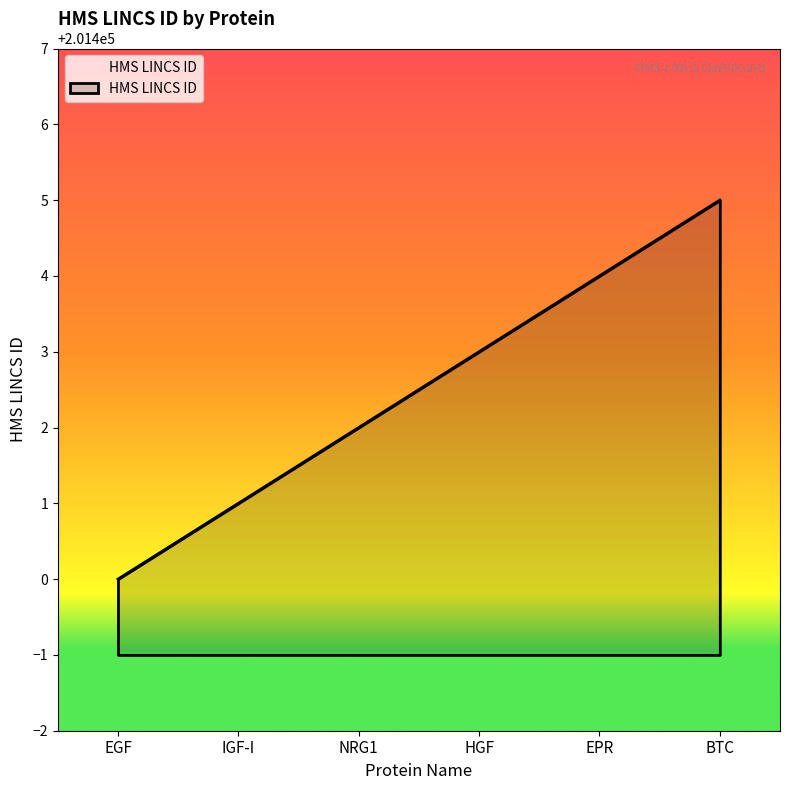

What position from the right is IGF-I?

5